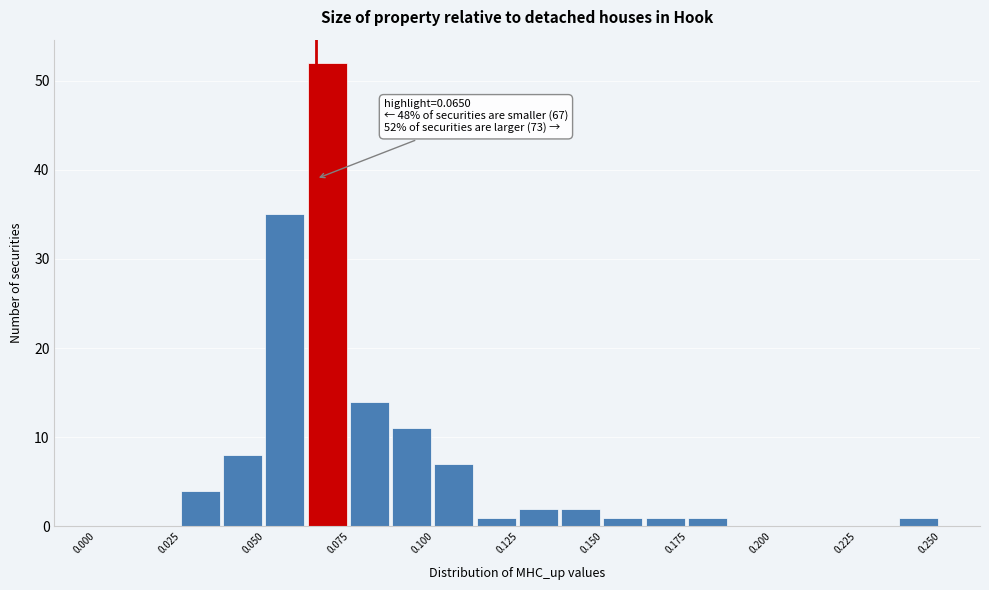

Around what value on the x-axis is the tallest bar? Give the approximate position of its centre, as read against the axis.

0.070